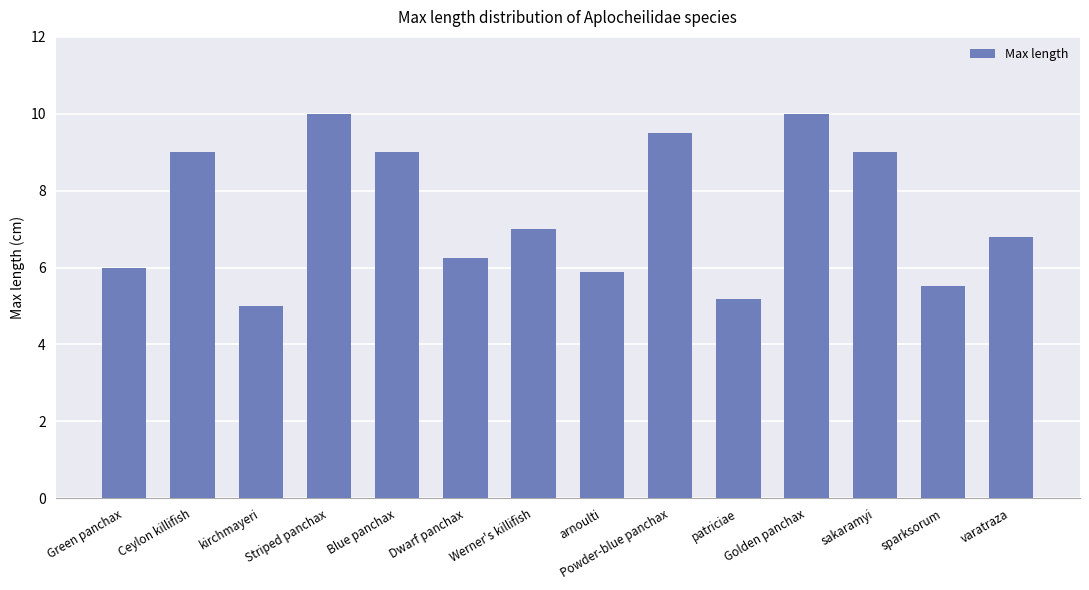

What value does the data have at Ceylon killifish?

9.0